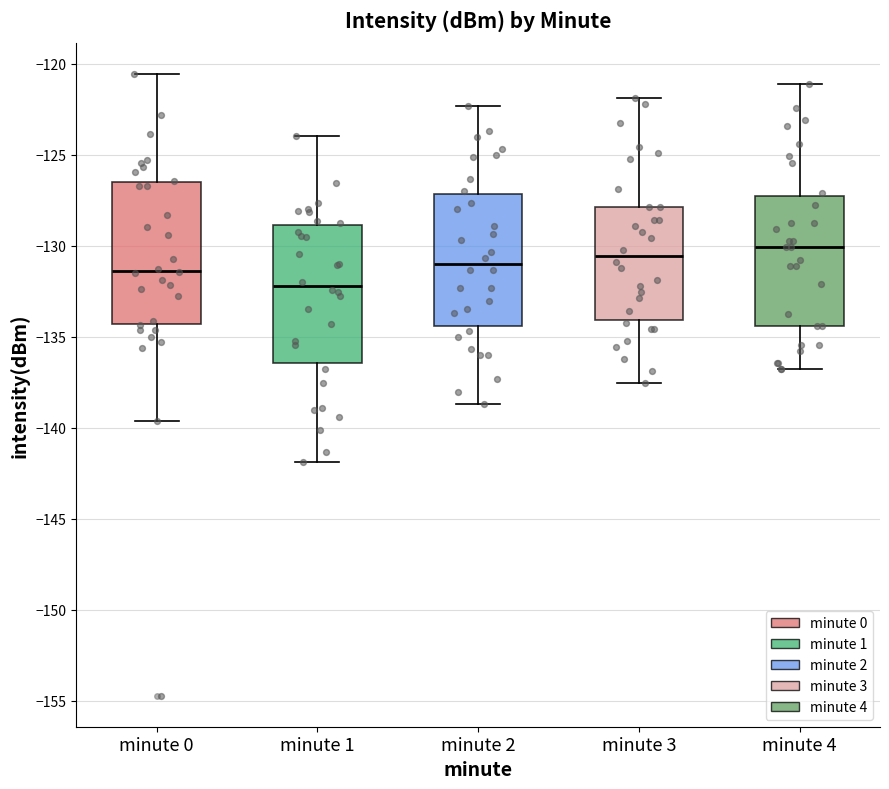

Reading left to right, read every box against the y-axis: the position of its median line, the range the box covers, and the ends of its whiskers. The values are not printed on the chart, so give them approximately, as read against the axis.

minute 0: median -131.5, box -134.5 to -126.5, whiskers -139.5 to -120.5
minute 1: median -132.0, box -136.5 to -129.0, whiskers -142.0 to -124.0
minute 2: median -131.0, box -134.5 to -127.0, whiskers -138.5 to -122.5
minute 3: median -130.5, box -134.0 to -128.0, whiskers -137.5 to -122.0
minute 4: median -130.0, box -134.5 to -127.5, whiskers -137.0 to -121.0